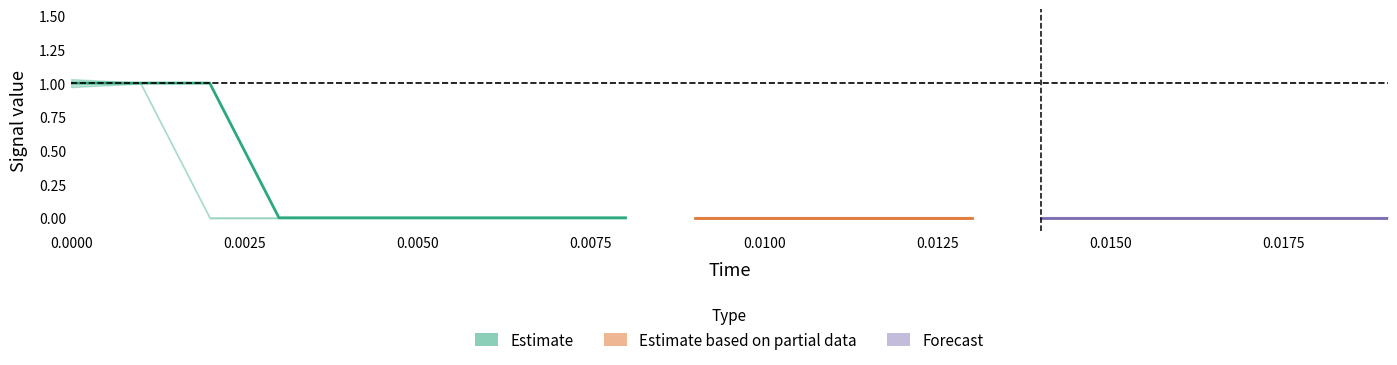

Which category has the lowest value across all series?

2